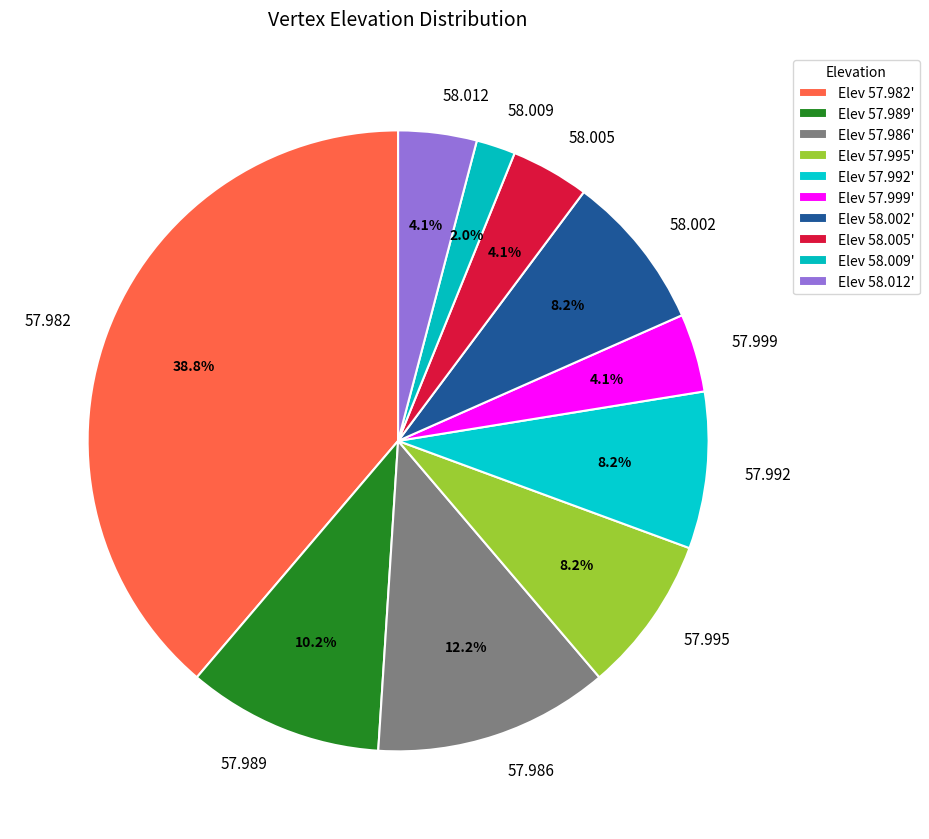

To the nearest percent, what is the difference between the largest and smallest slice percentages?

37%